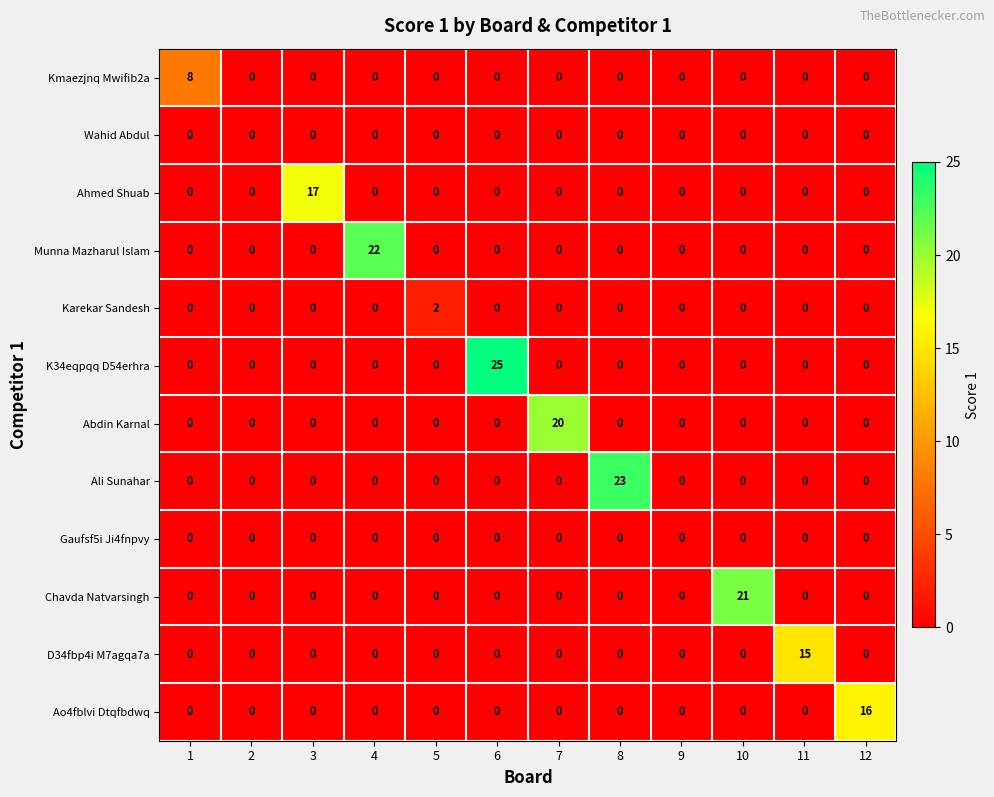

At which category is the sum across all series the highest?

6